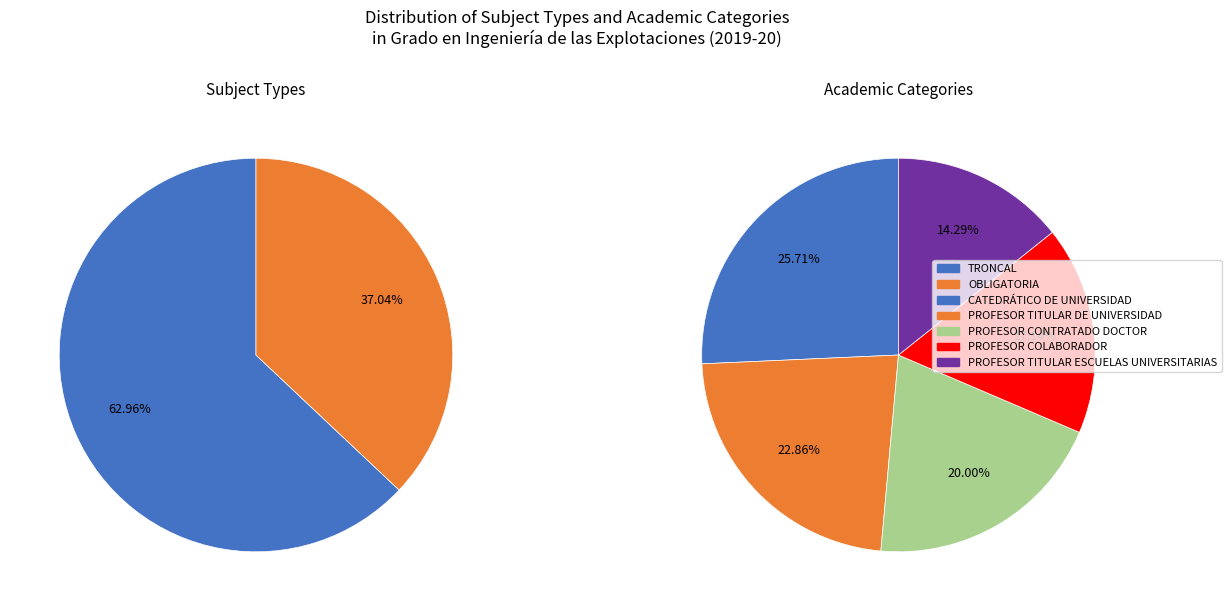

What is the largest slice in the pie chart?

TRONCAL